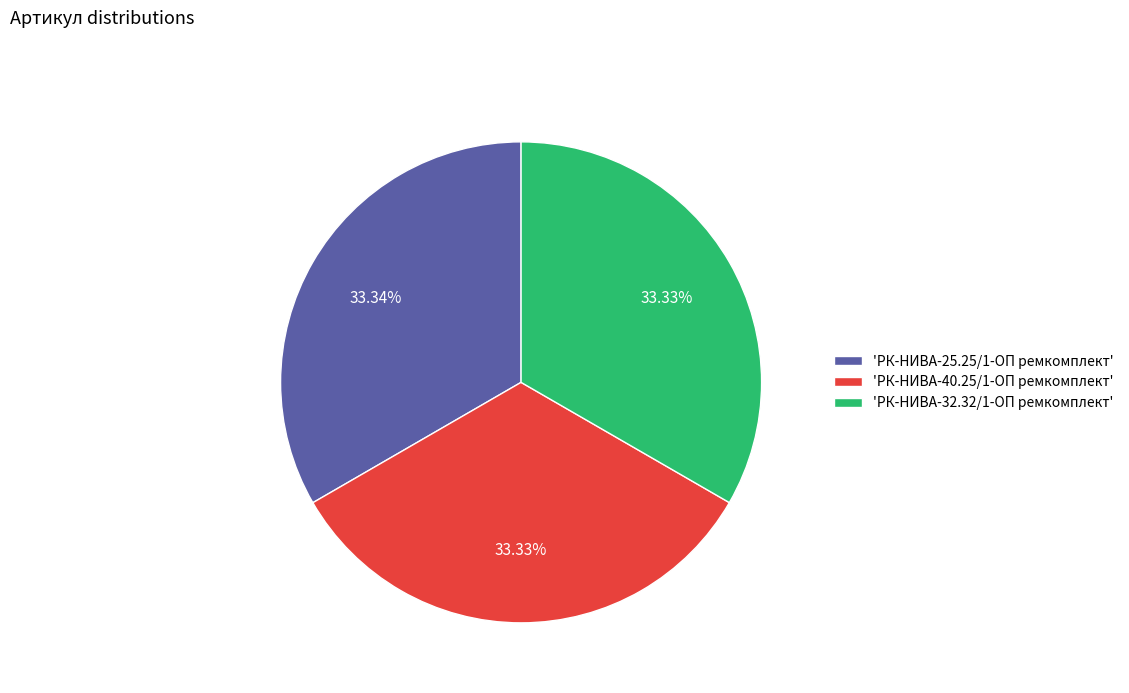

Is there any slice that represents more than half of the pie?

No